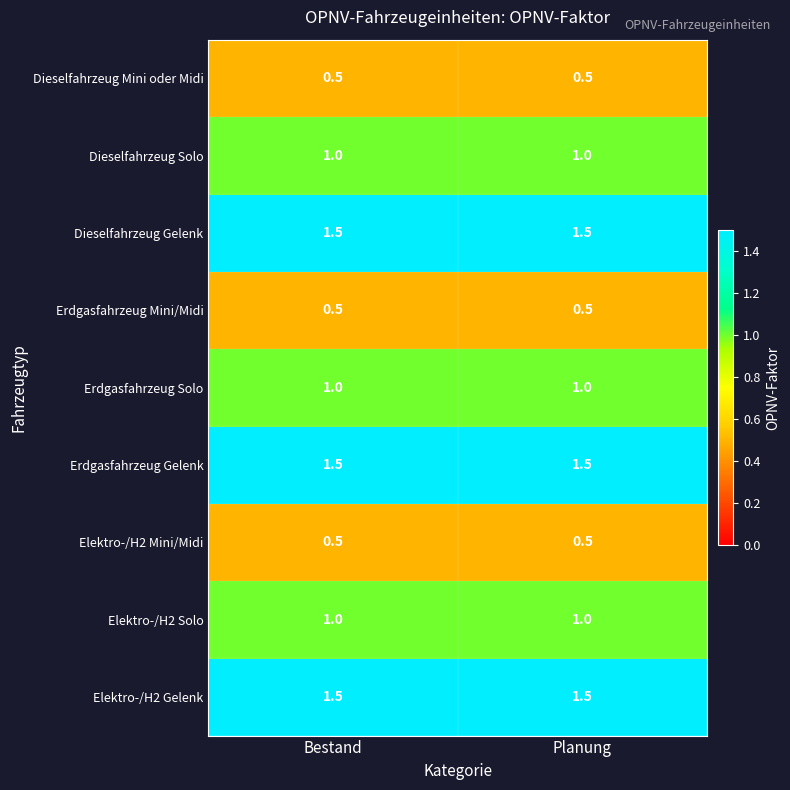

What is the sum of all Elektro-/H2 Mini/Midi values?

1.0